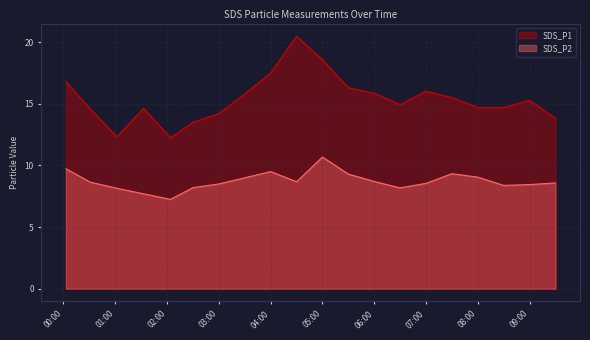

What is the total value across all series at 04:00?

27.0